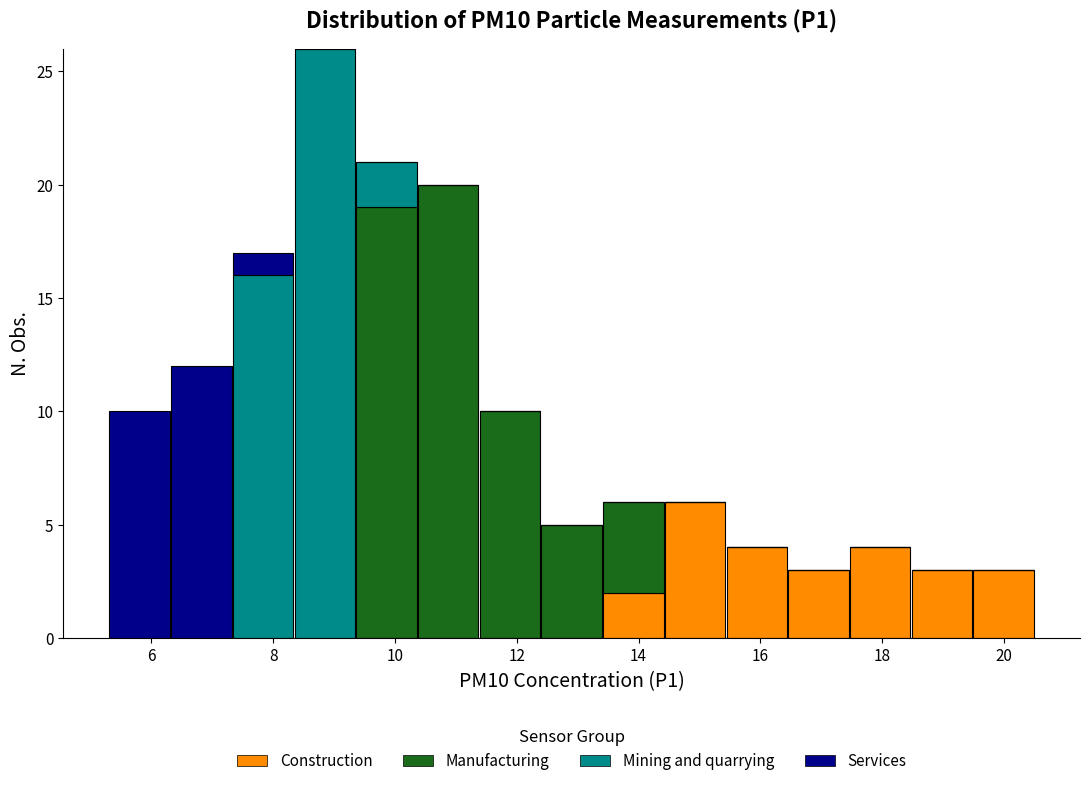

Reading left to right, transcribe this chart: for each stacked bar, give the range it covers on the x-axis and its total height. Neither the bar edges nor the heights are printed on the chart, so give them approximately, as read against the axes.

5.4 to 6.4: 10
6.4 to 7.4: 12
7.4 to 8.4: 17
8.4 to 9.4: 26
9.4 to 10.4: 21
10.4 to 11.4: 20
11.4 to 12.4: 10
12.4 to 13.4: 5
13.4 to 14.4: 6
14.4 to 15.4: 6
15.4 to 16.4: 4
16.4 to 17.4: 3
17.4 to 18.4: 4
18.4 to 19.4: 3
19.4 to 20.6: 3